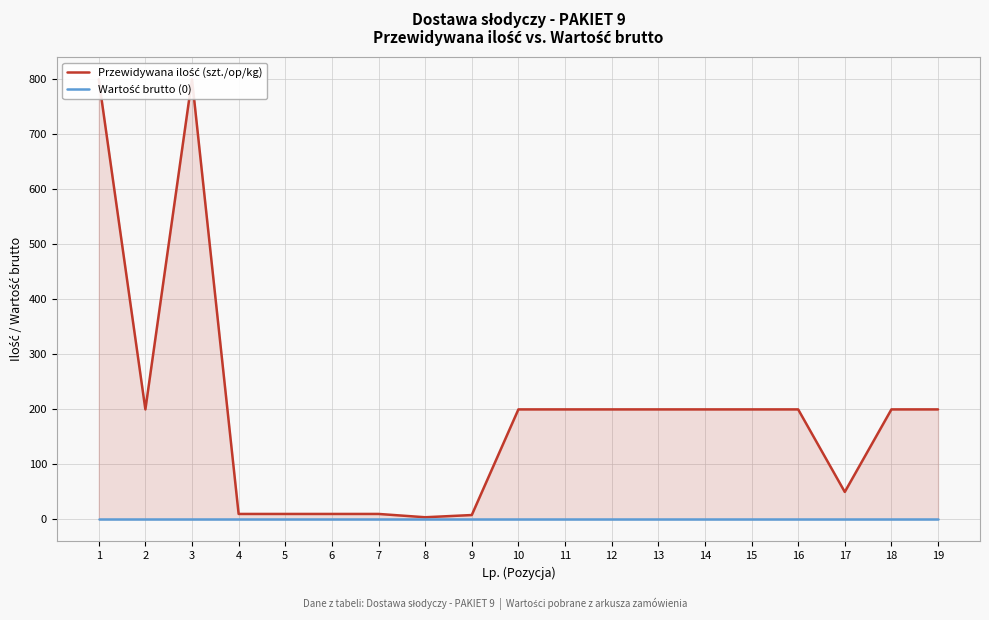

List the series in order of their overall mean, lowest first.

Wartość brutto (0), Przewidywana ilość (szt./op/kg)